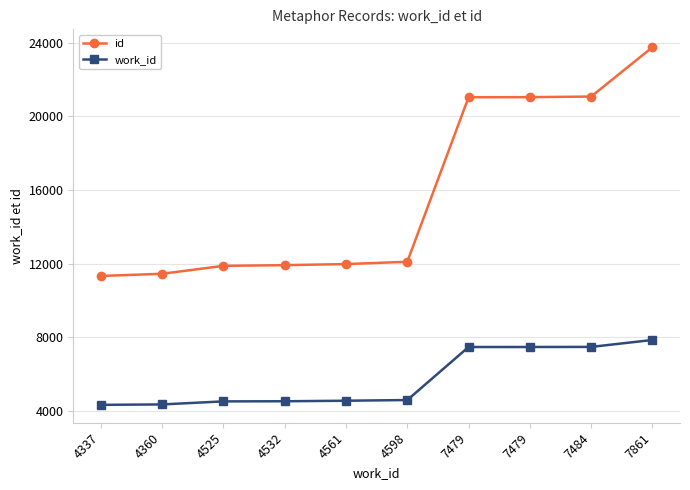

True or false: work_id has more than 2 interior local peaks.

False